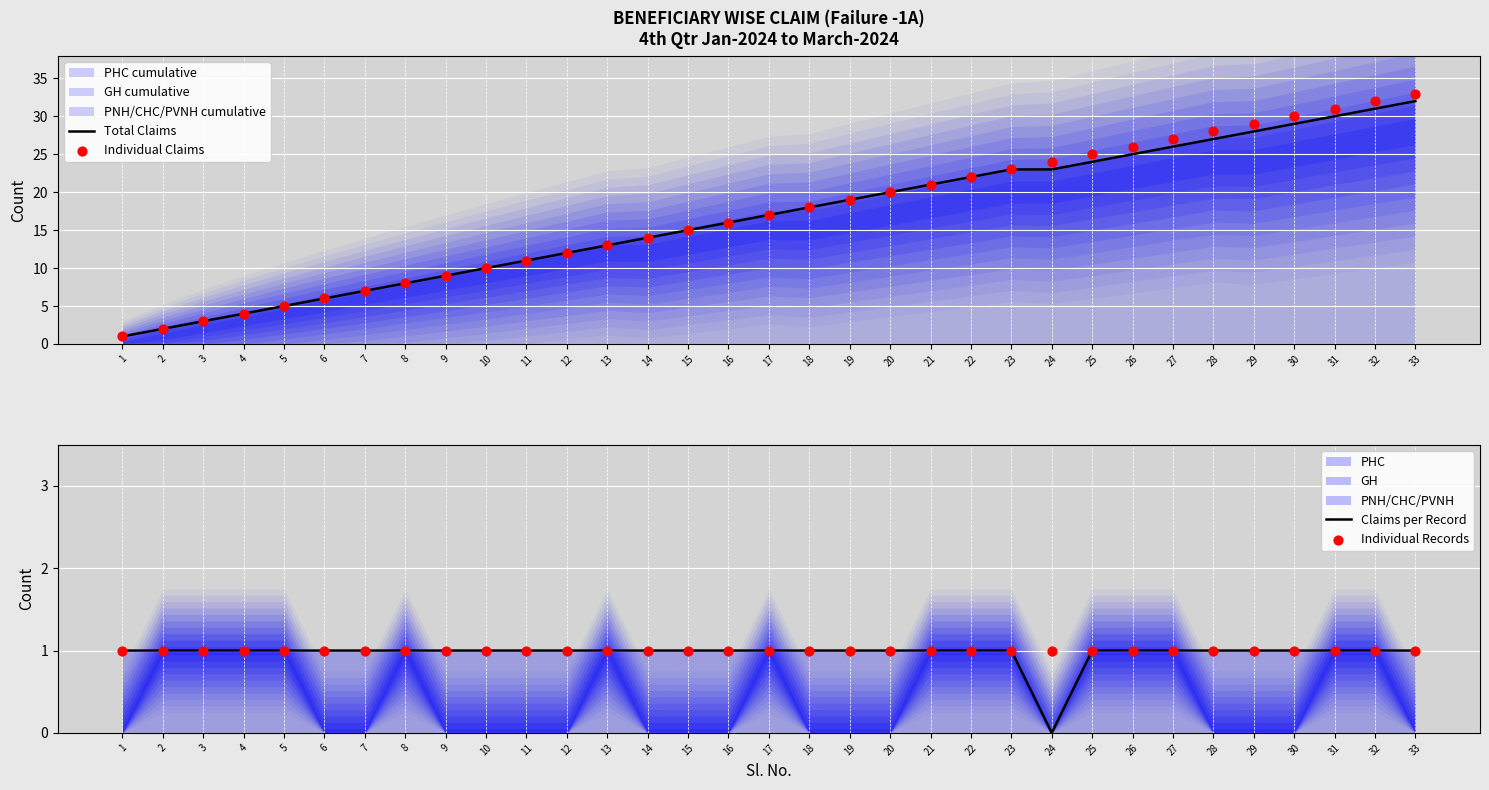

At which category is the sum across all series the highest?

33